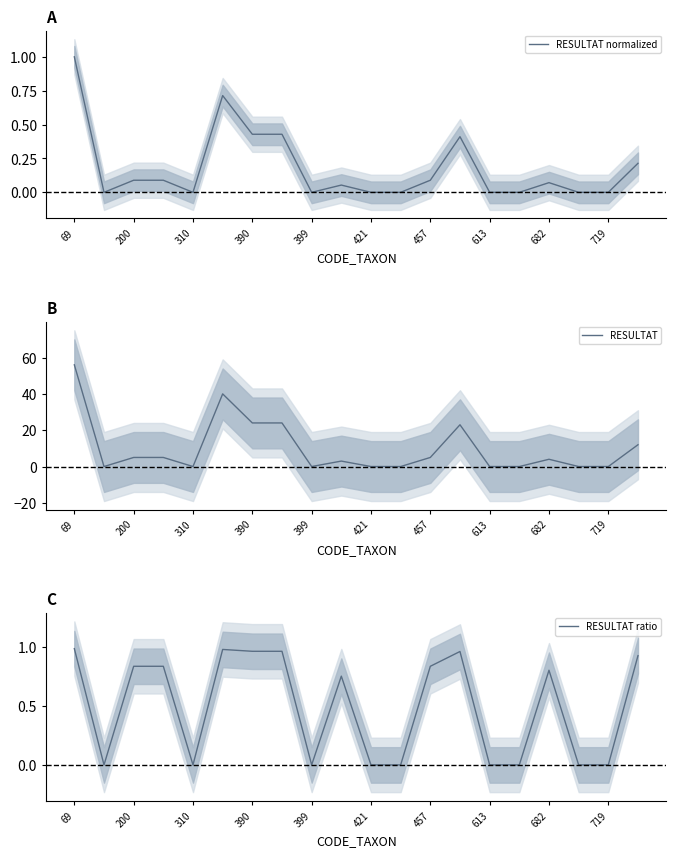

The RESULTAT ratio series shows -0.3 at 719. True or false?

False